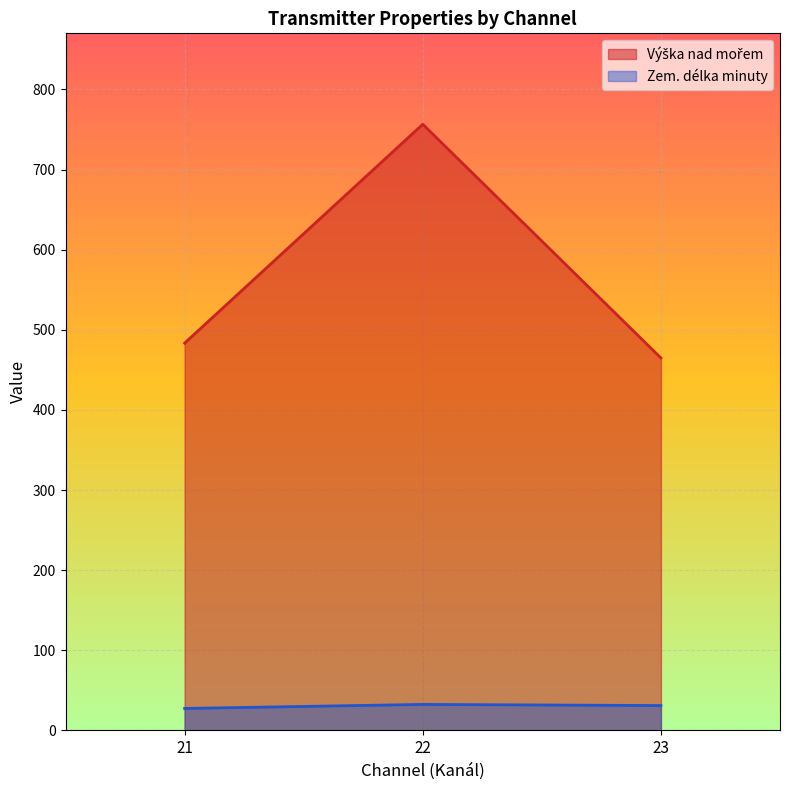

The value of Zem. délka minuty at 21 is 27.5. True or false?

True